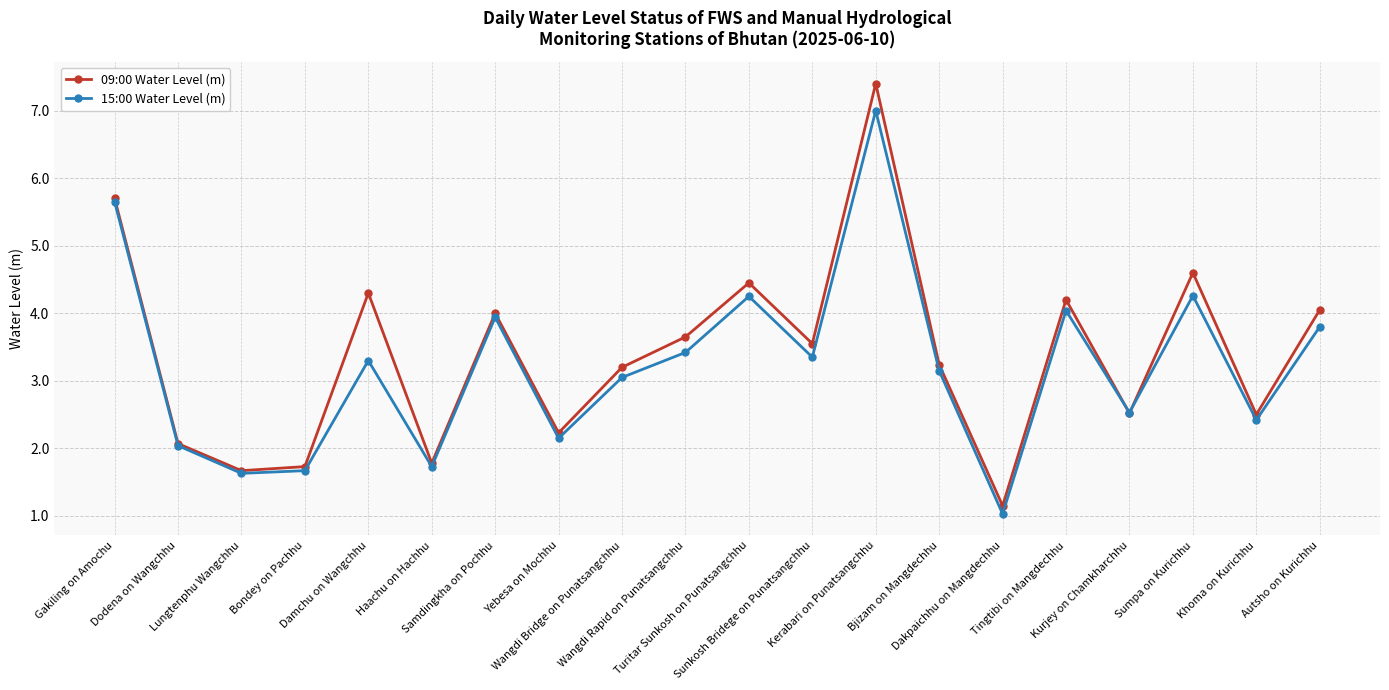

What is the maximum value for 09:00 Water Level (m)?

7.4